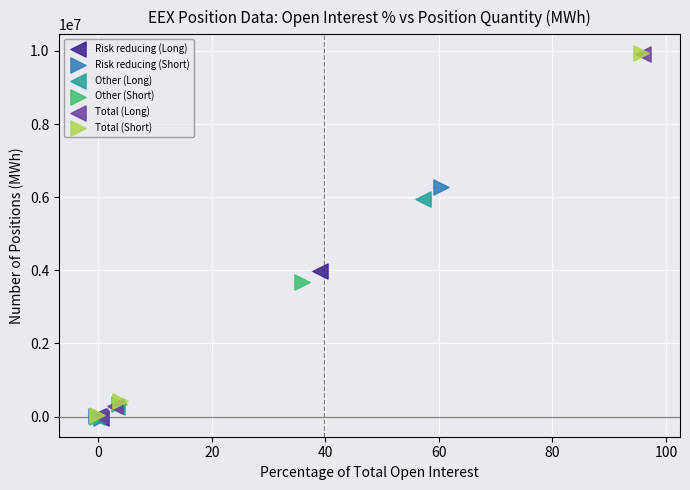

Which series has the largest Y range (max minus min)?

Total (Short)